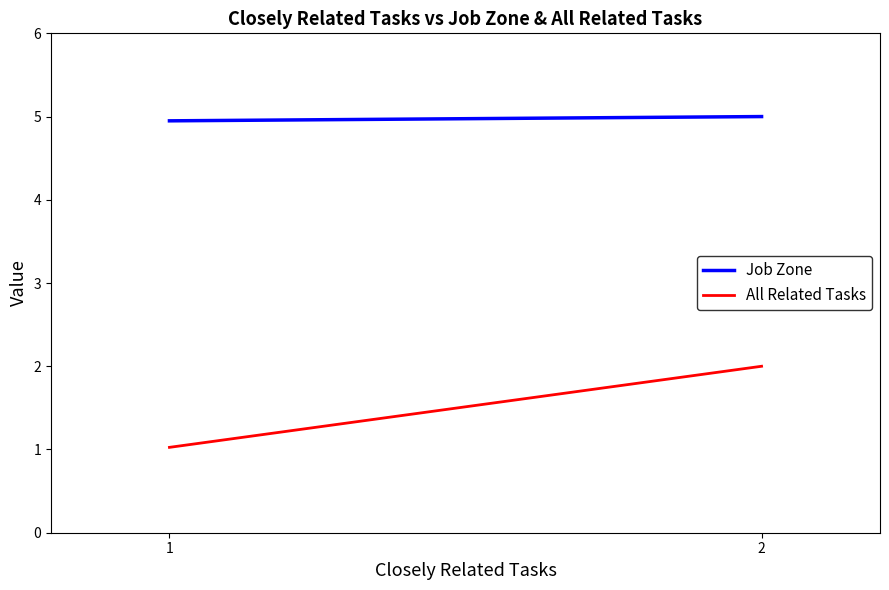

Rank the series at 1 from highest to lowest value.

Job Zone, All Related Tasks